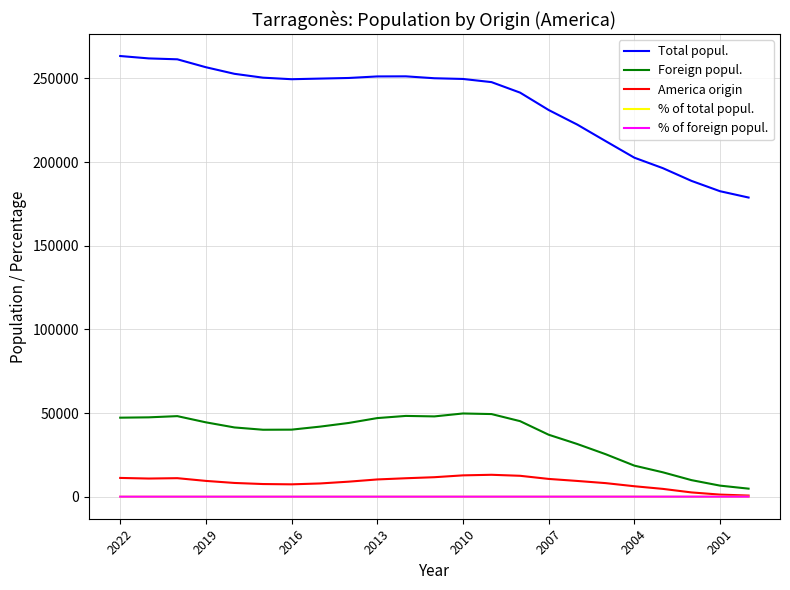

Which series has the largest total across all categories?

Total popul.